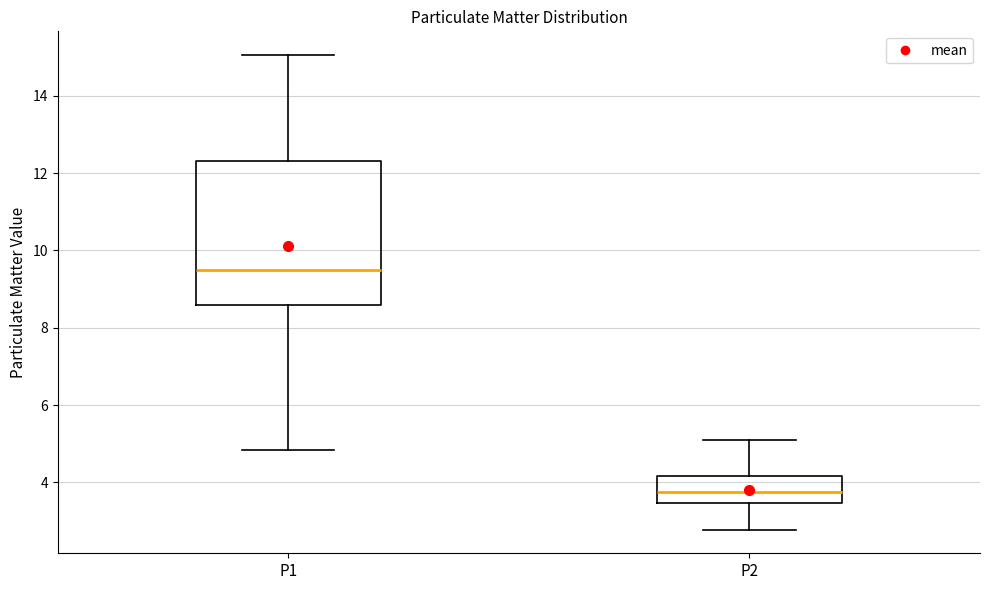

Which box has the highest median line?

P1